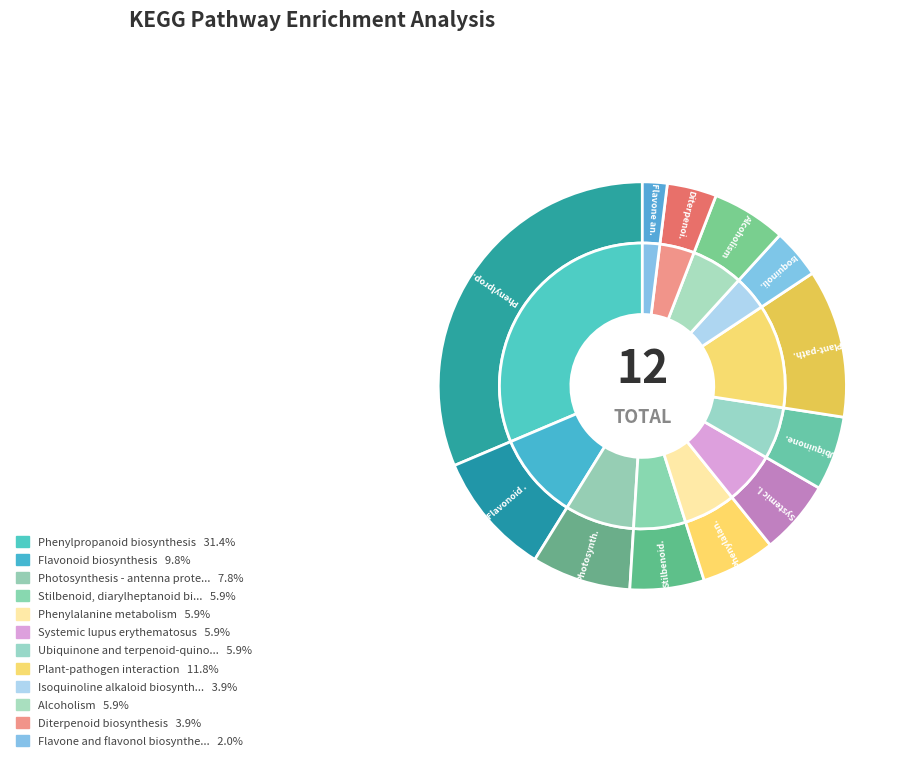

Between Systemic lupus erythematosus and Isoquinoline alkaloid biosynthesis, which is larger?

Systemic lupus erythematosus